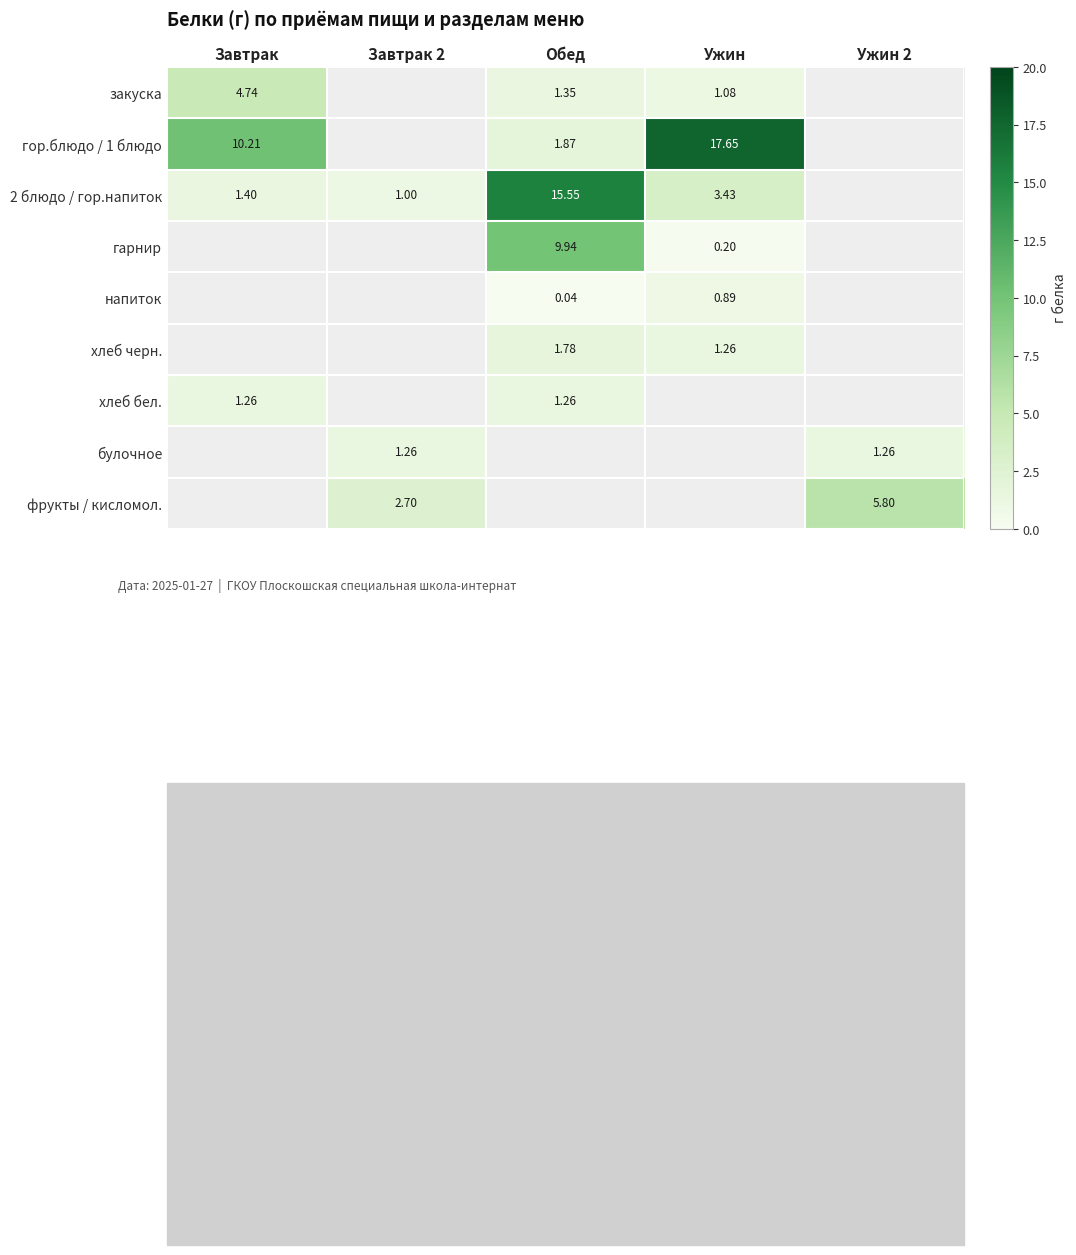

List the series in order of their peak value, highest first.

гор.блюдо / 1 блюдо, 2 блюдо / гор.напиток, гарнир, напиток, хлеб черн., хлеб бел., булочное, фрукты / кисломол., закуска